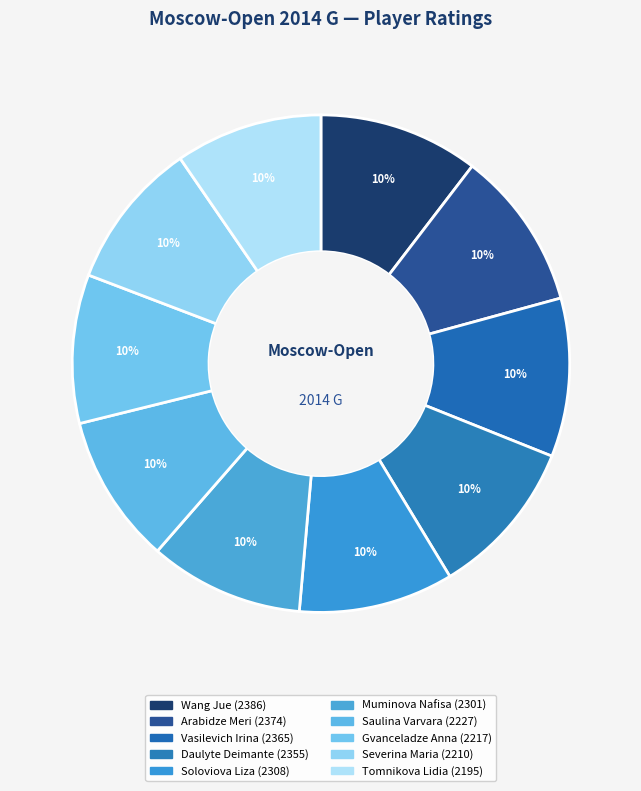

What percentage is the Saulina Varvara slice, to the nearest percent?

10%